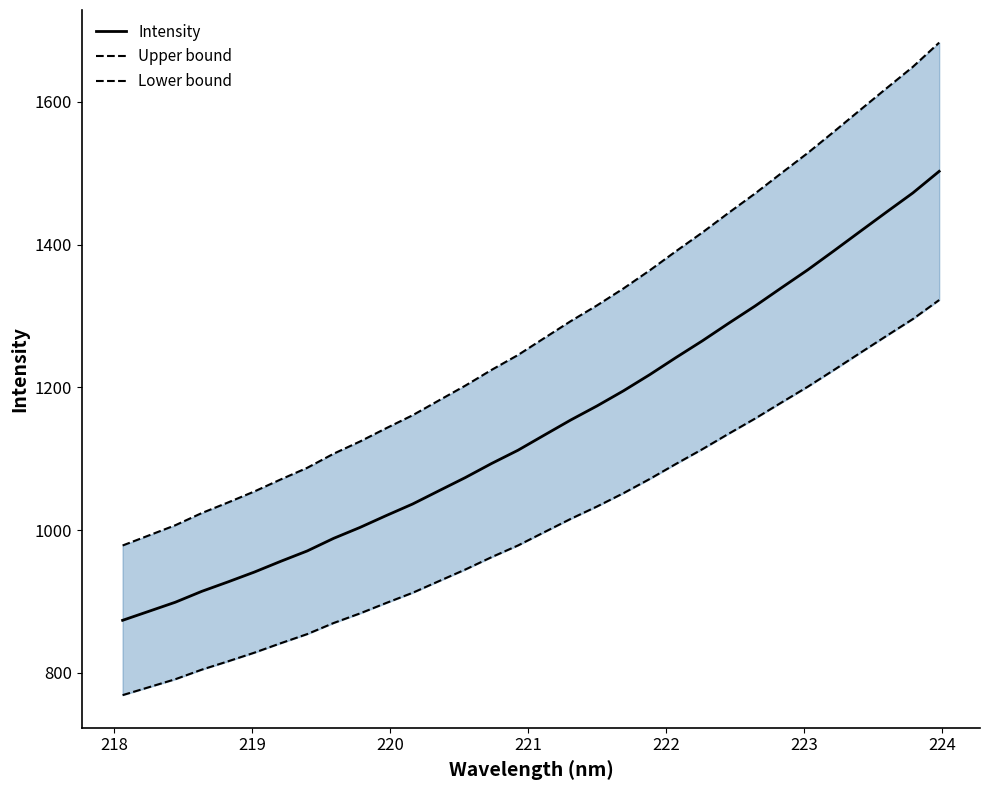

What is the minimum value for Intensity?

873.5